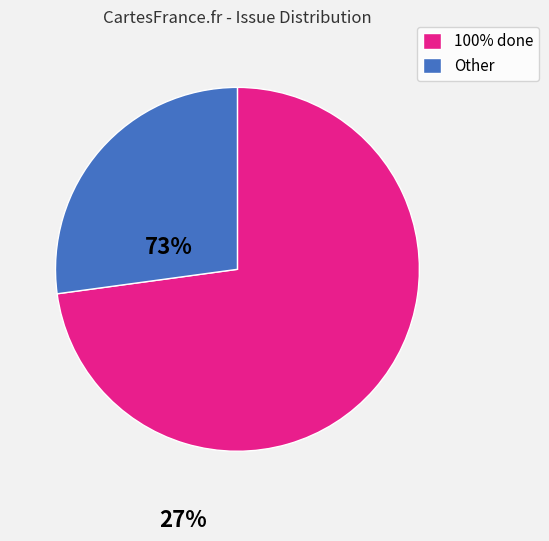

Combined, do Other and 100% done account for over 50%?

Yes